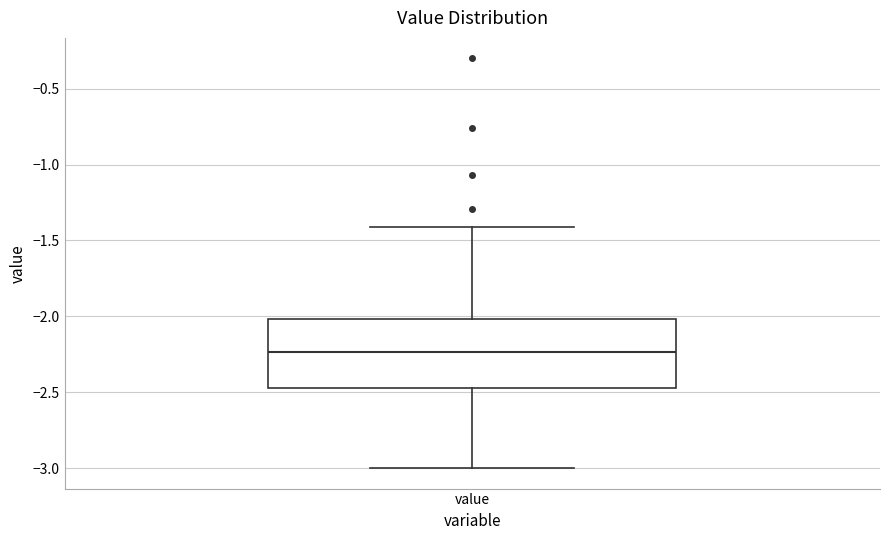

Read this box plot against the y-axis: the position of the median line, the range covered by the box, and the ends of both whiskers. The values are not printed on the chart, so give them approximately, as read against the axis.

median -2.25, box -2.45 to -2.00, whiskers -3.00 to -1.40